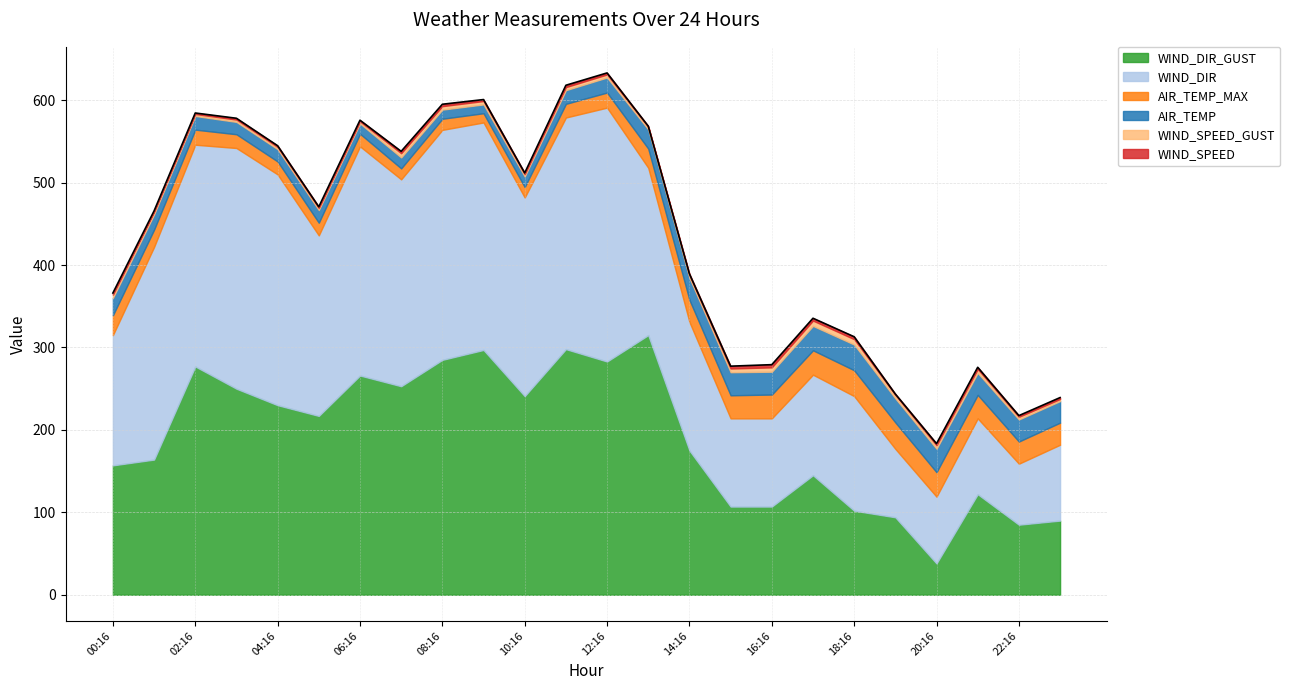

How many data points in WIND_SPEED are less than 1?

2